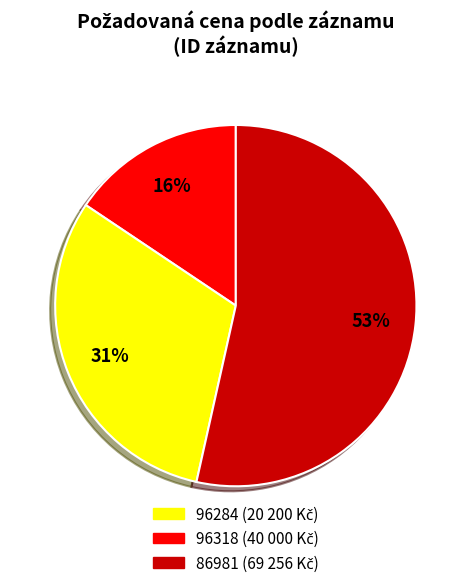

To the nearest percent, what is the average slice percentage?

33%